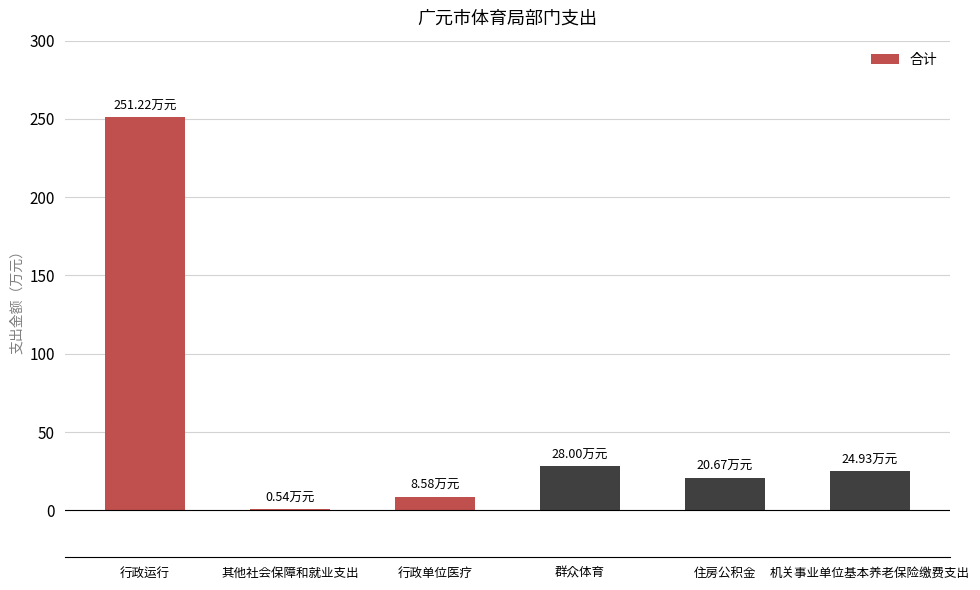

Between 住房公积金 and 群众体育, which is larger?

群众体育